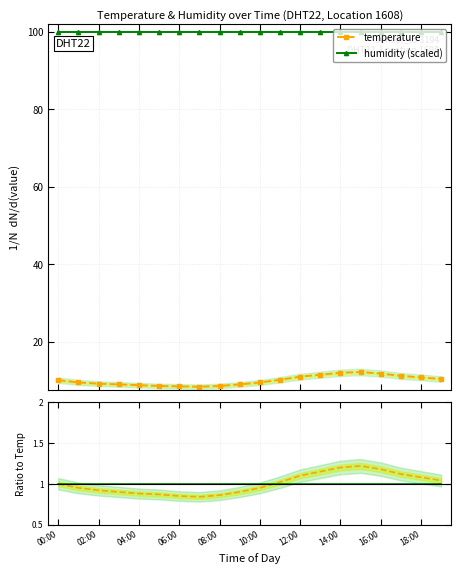

Which series has the widest spread of values?

temperature